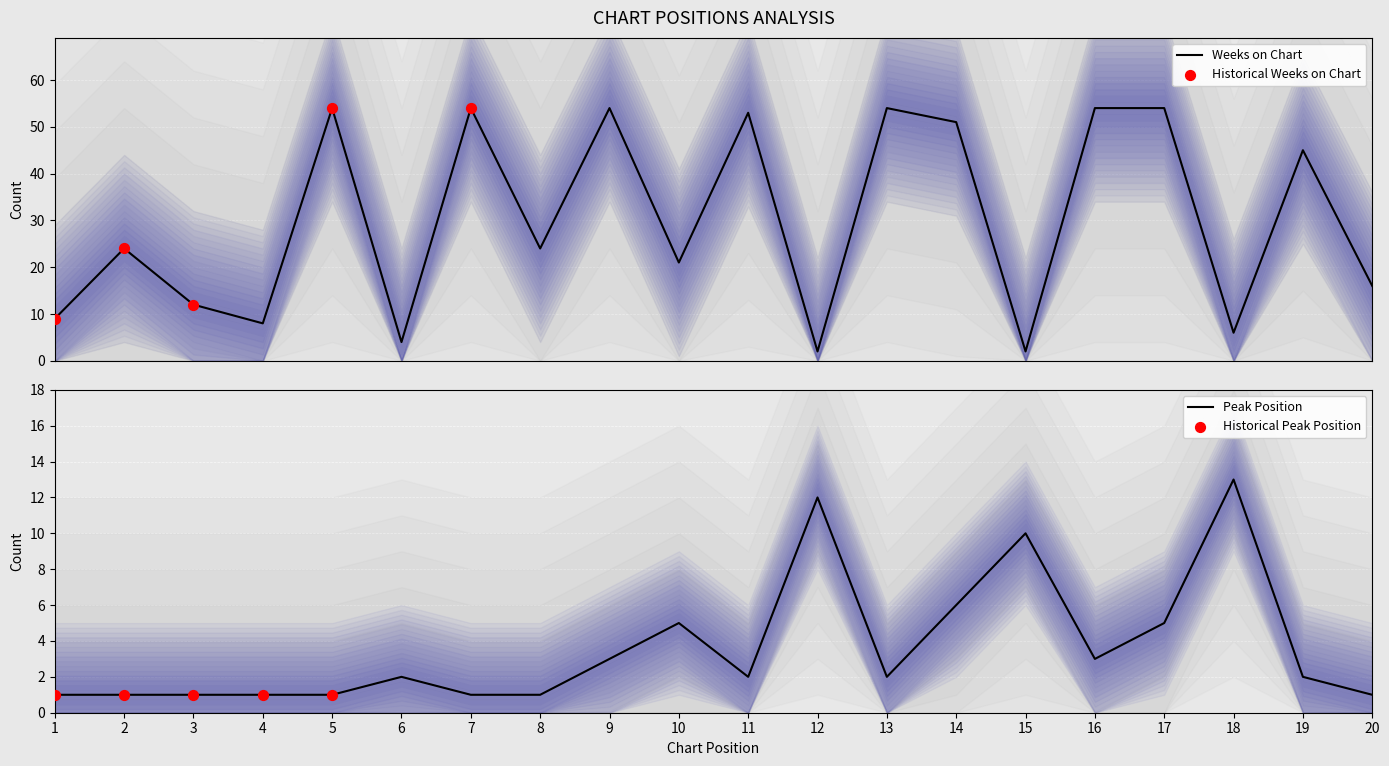

Which series contains the highest Y value?

Weeks on Chart